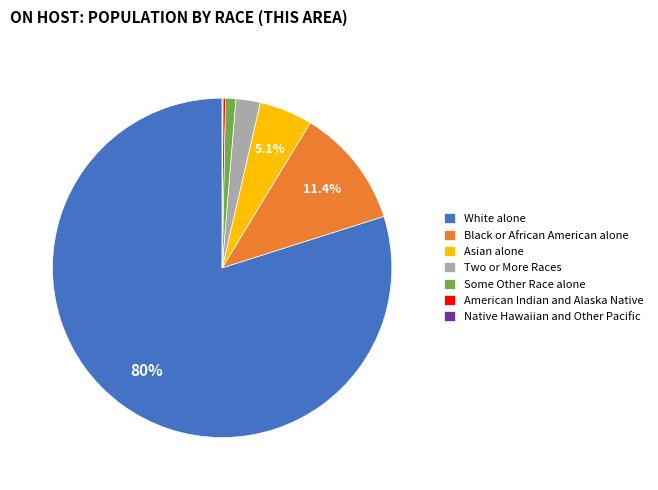

Do Two or More Races and White alone together represent more than half of the pie?

Yes